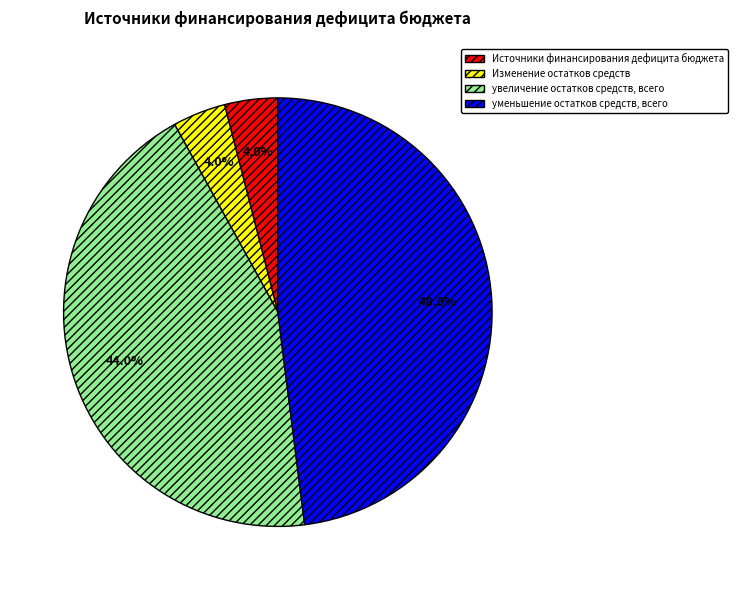

Is Изменение остатков средств the majority of the pie?

No